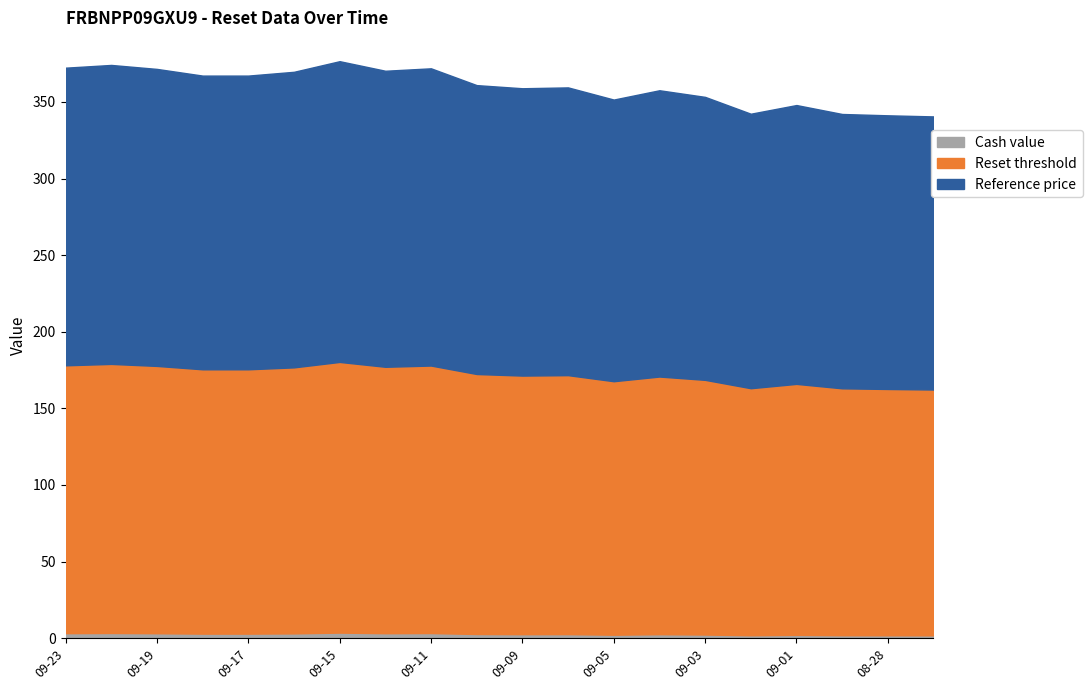

At 2025-09-12, list the series in order from smallest to largest.

Cash value, Reset threshold, Reference price